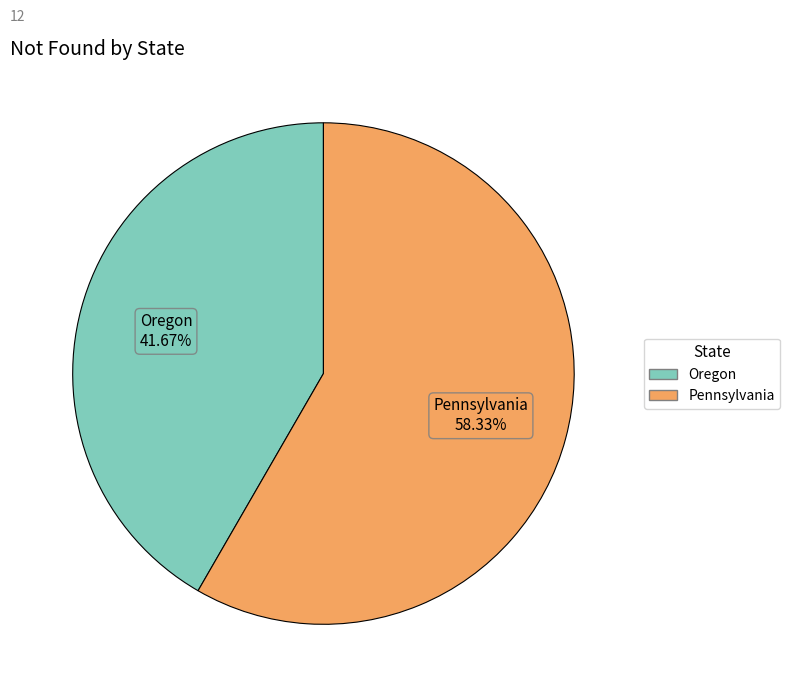

True or false: Pennsylvania accounts for 58% of the total.

True